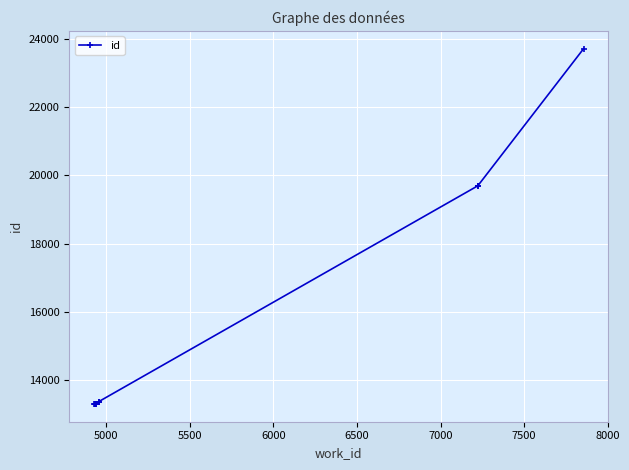

What is the difference between the maximum and second lowest values?

10431